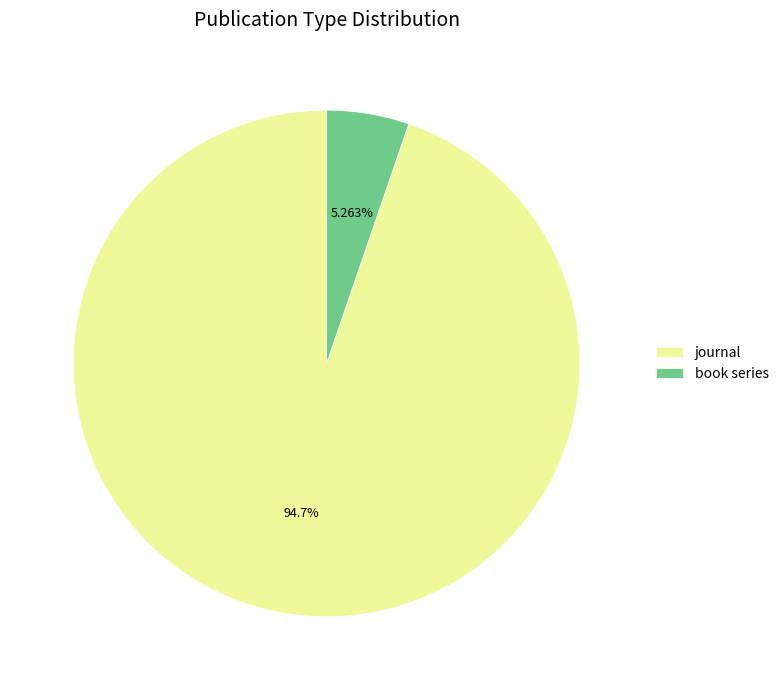

Between journal and book series, which is larger?

journal